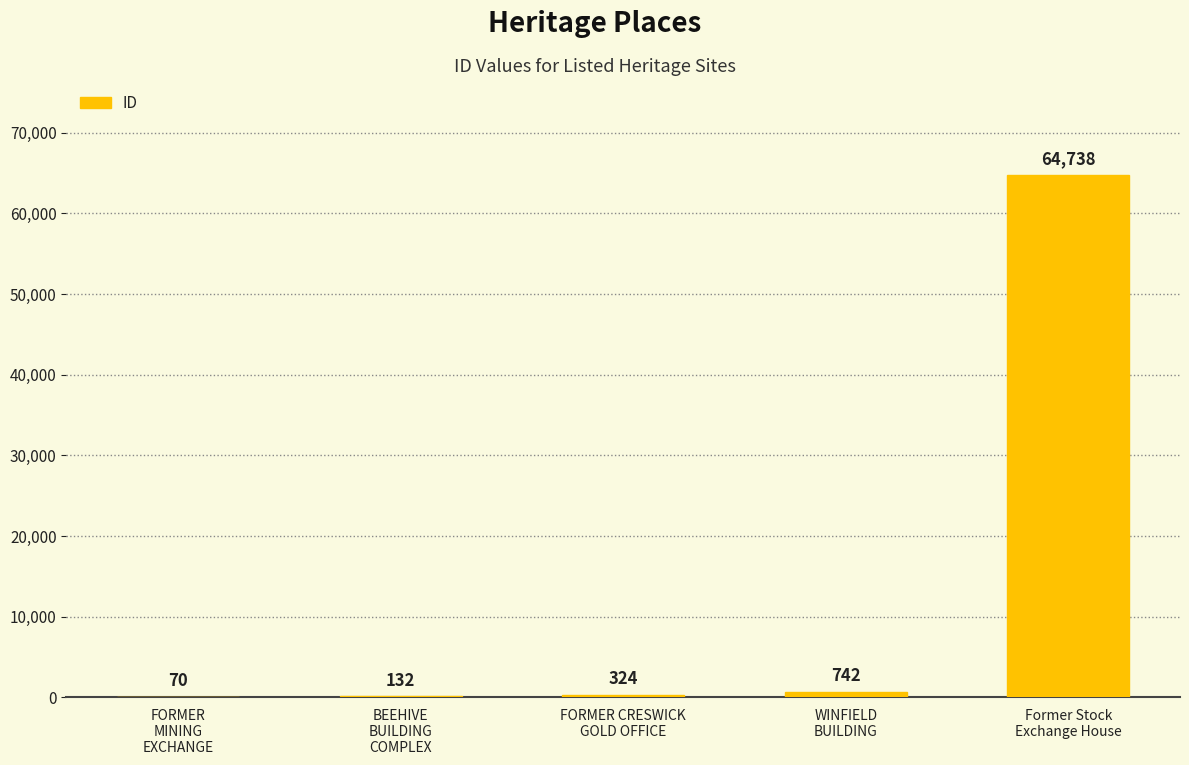

What is the maximum value shown in the chart?

64738